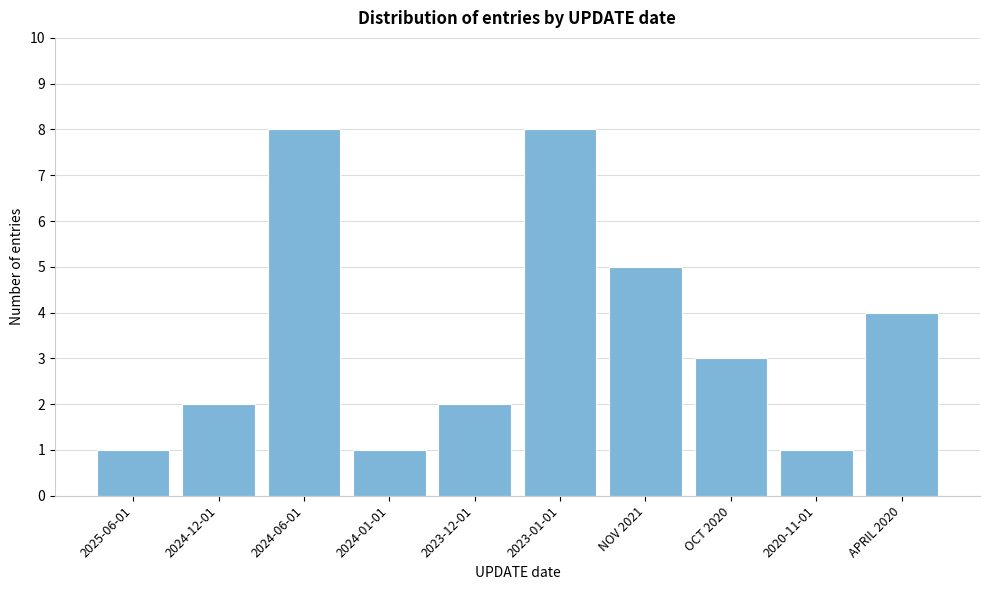

Reading left to right, extract all data points from this chart.

1	2	8	1	2	8	5	3	1	4